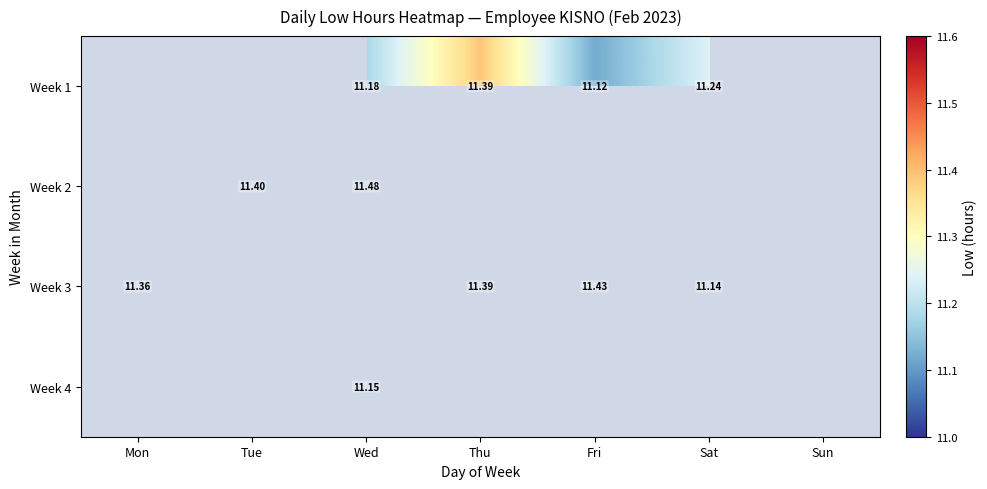

Is the value of Week 3 at Sat greater than the value of Week 1 at Sat?

No